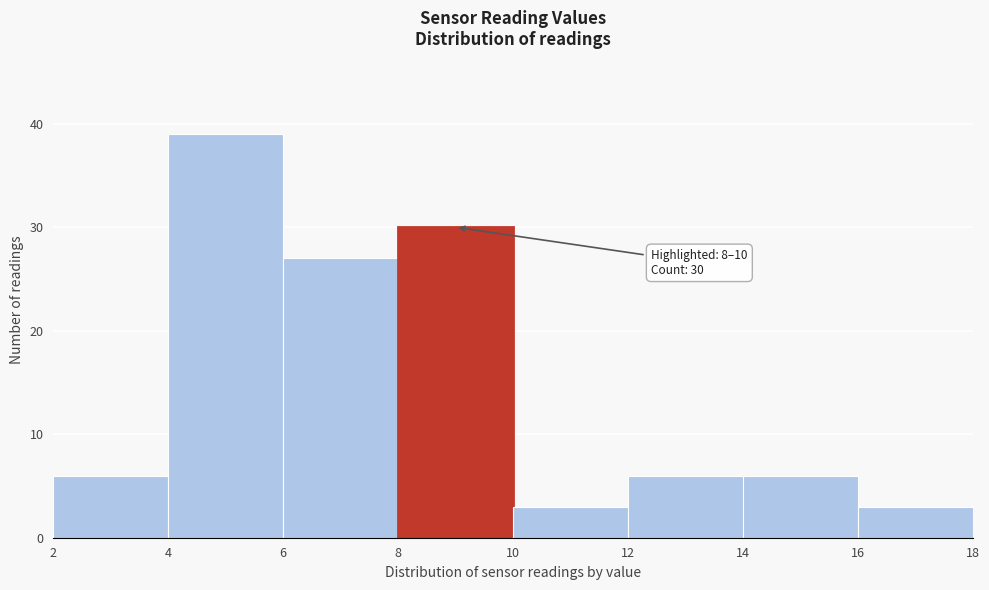

Which range on the x-axis has the tallest bar?

4 to 6